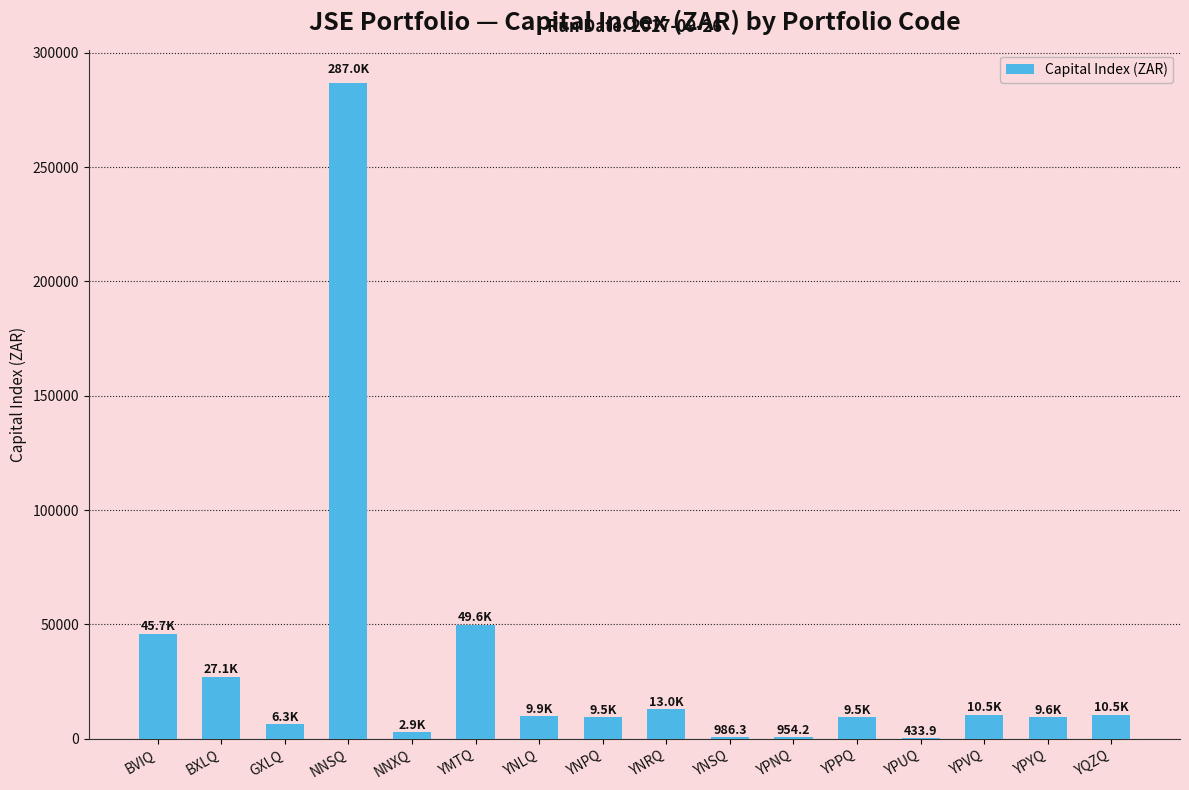

What is the difference between the values at BXLQ and YQZQ?

16633.4